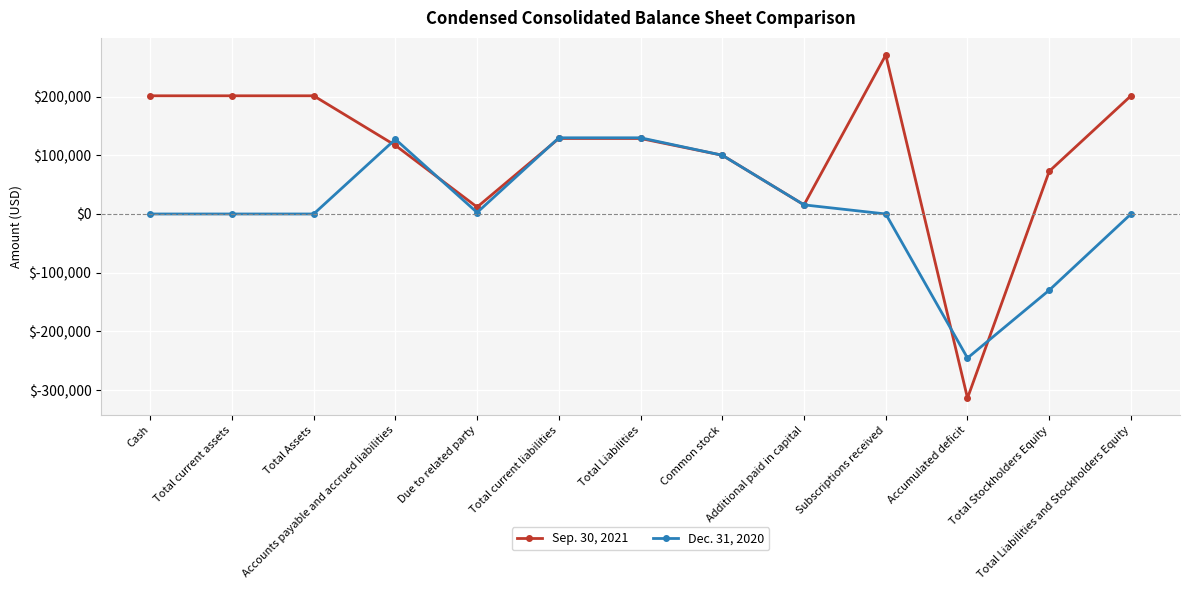

What are all the series names shown in the legend?

Sep. 30, 2021, Dec. 31, 2020